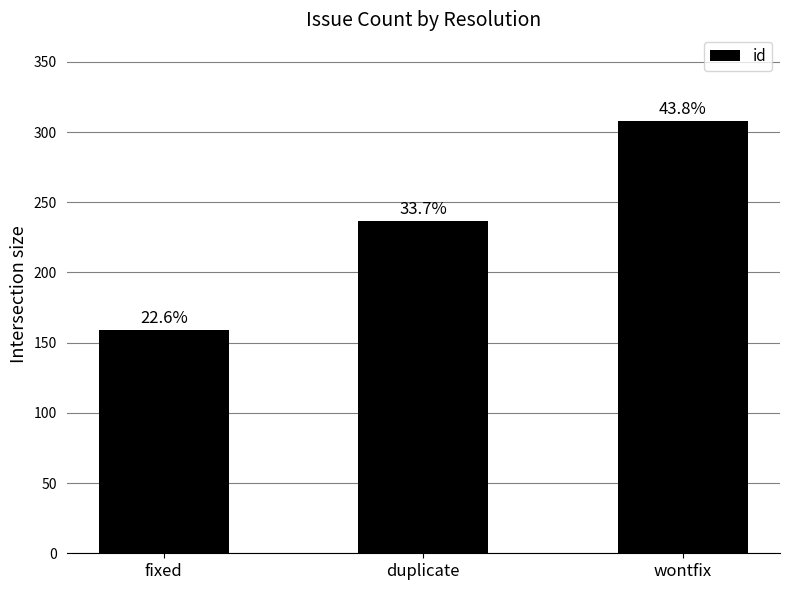

Is it true that the value at fixed is 85?

False